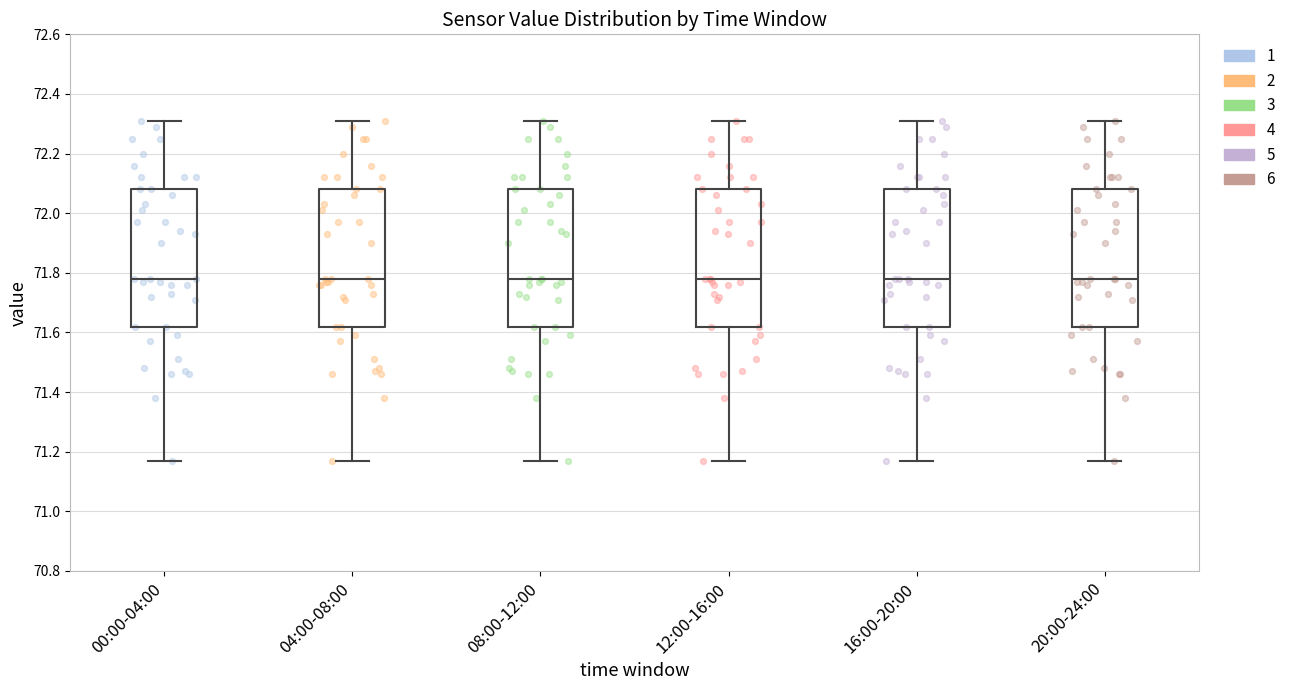

Where is the upper edge of the box for 00:00-04:00 on the y-axis? The values are not printed on the chart, so give them approximately, as read against the axis.

72.08